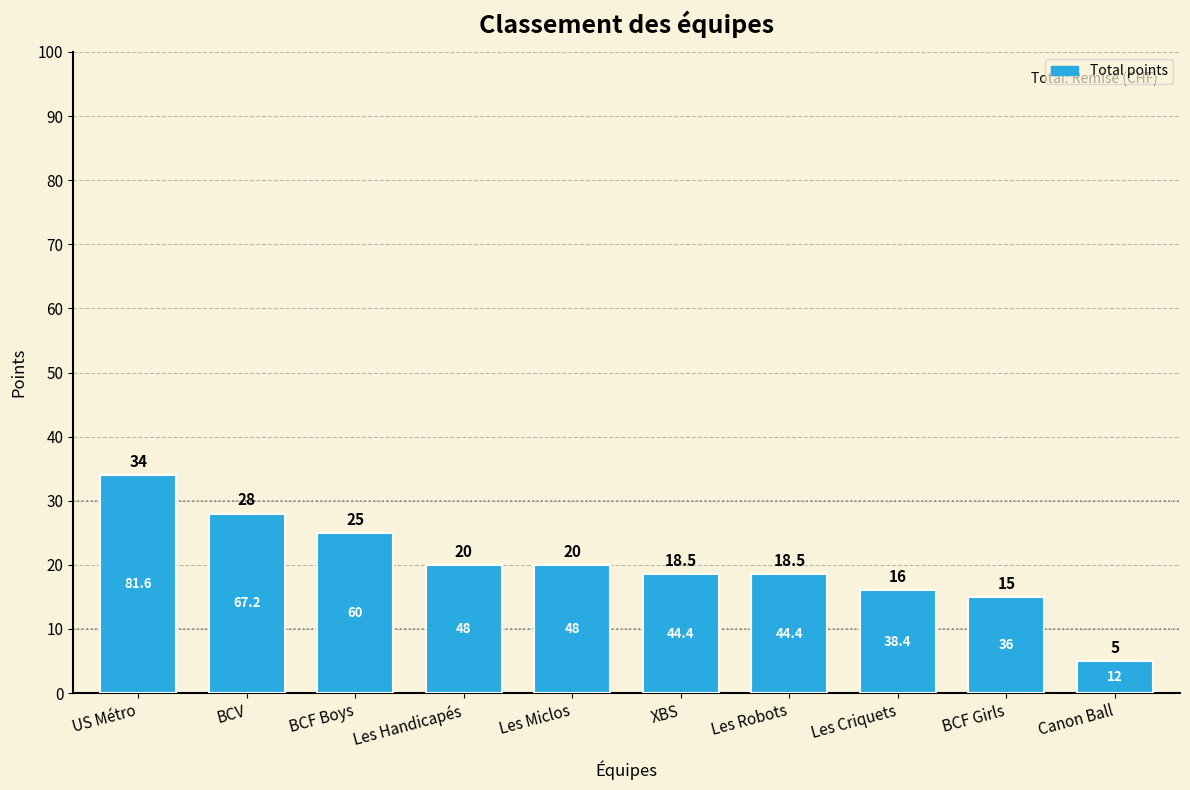

What is the greatest value displayed?

34.0